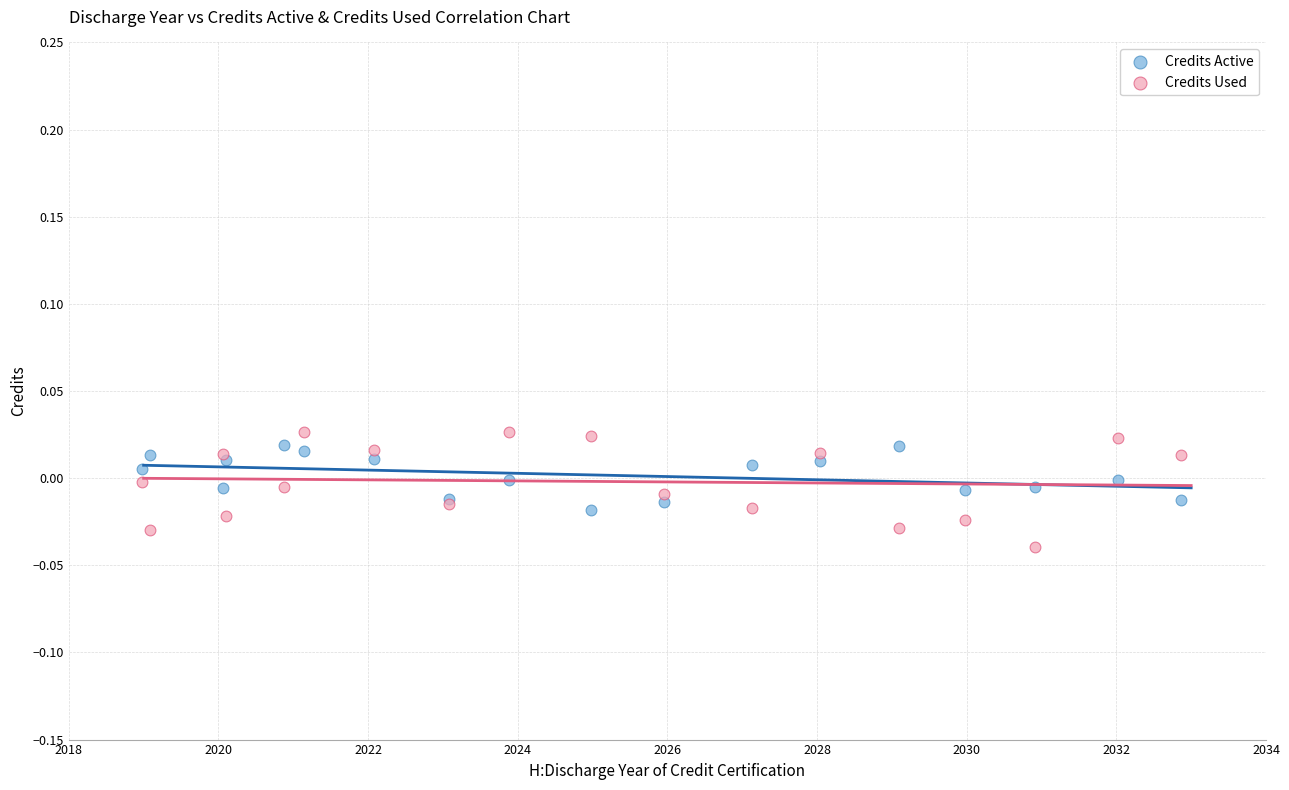

Which series has the largest Y range (max minus min)?

Credits Used